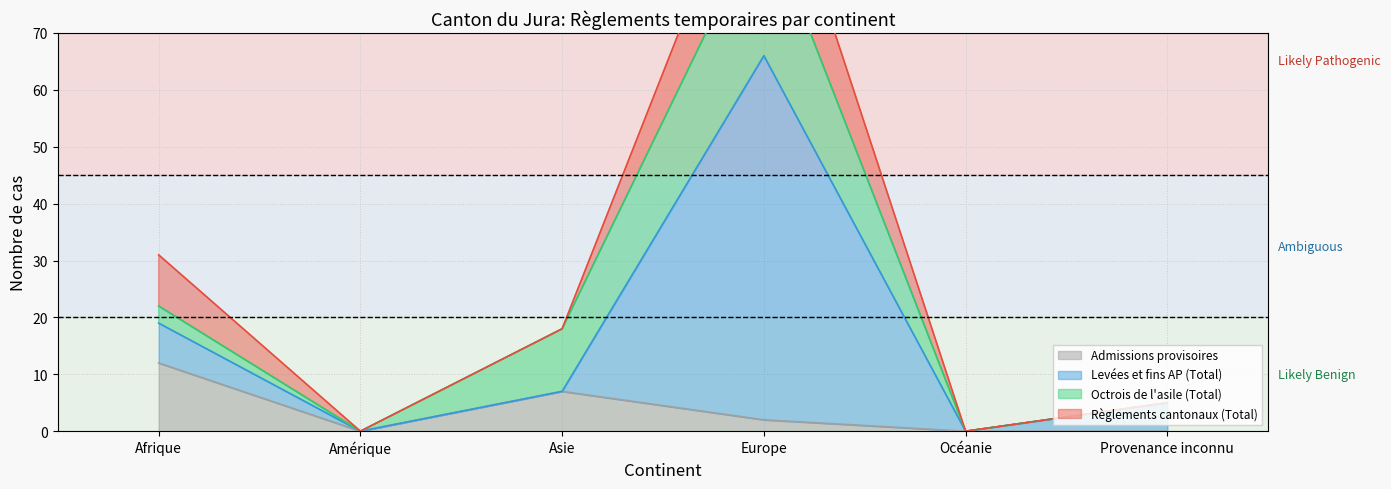

What is the label of the 2nd point from the right?

Océanie